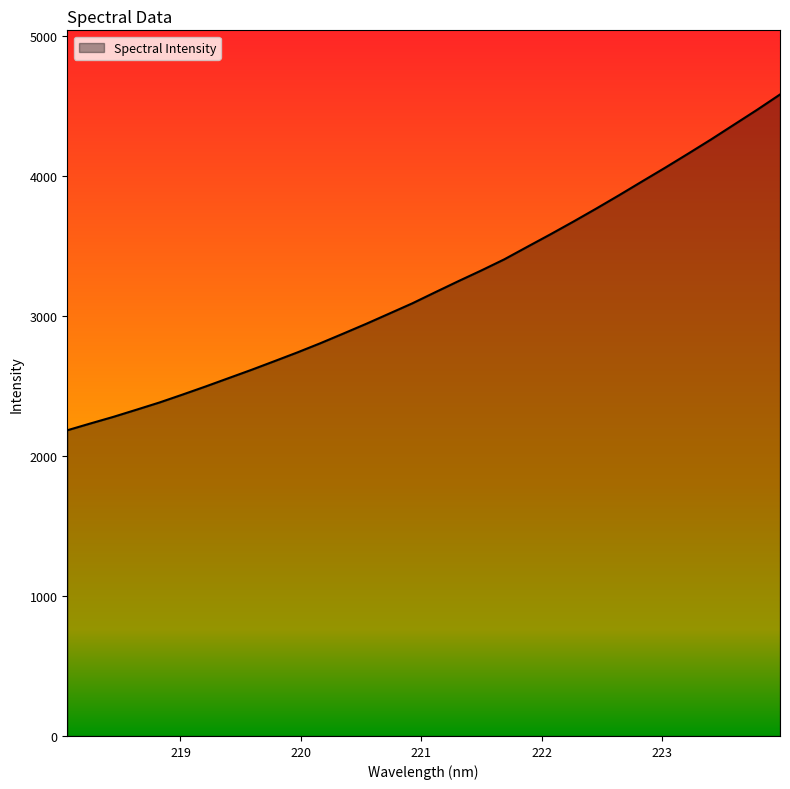

What is the smallest value displayed?

2182.1